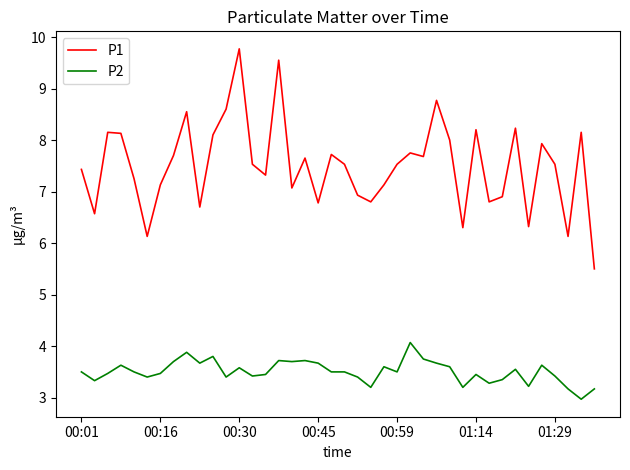

What are all the series names shown in the legend?

P1, P2